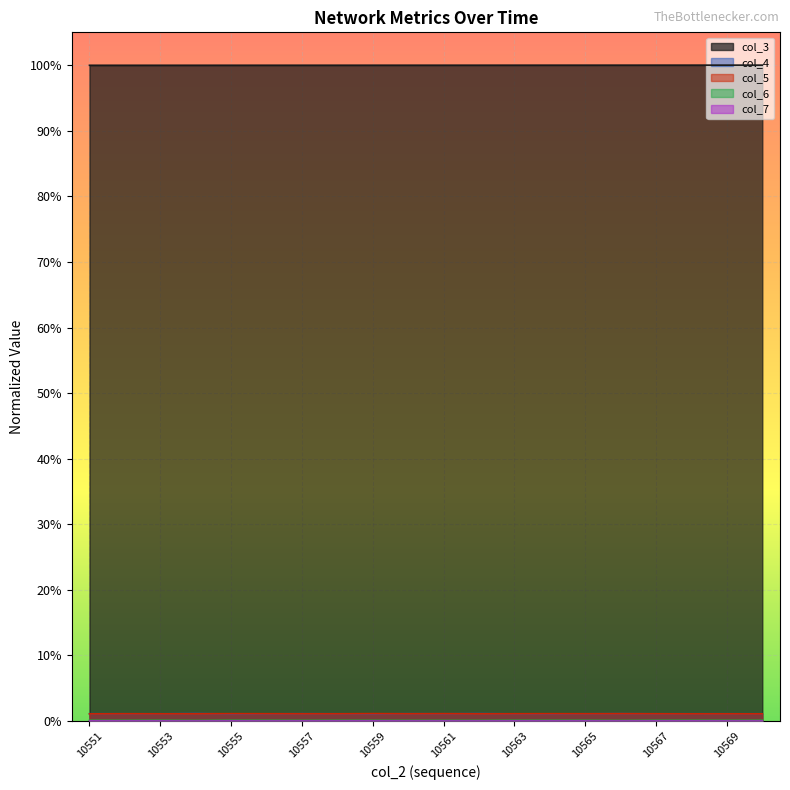

What is the maximum value shown in the chart?

1.0